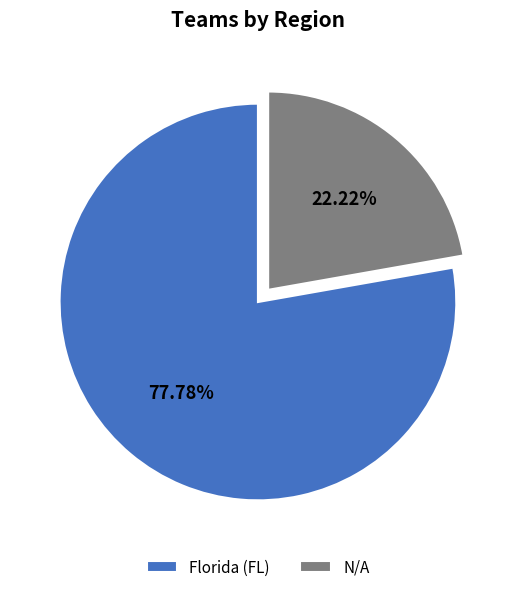

What is the smallest slice in the pie chart?

N/A